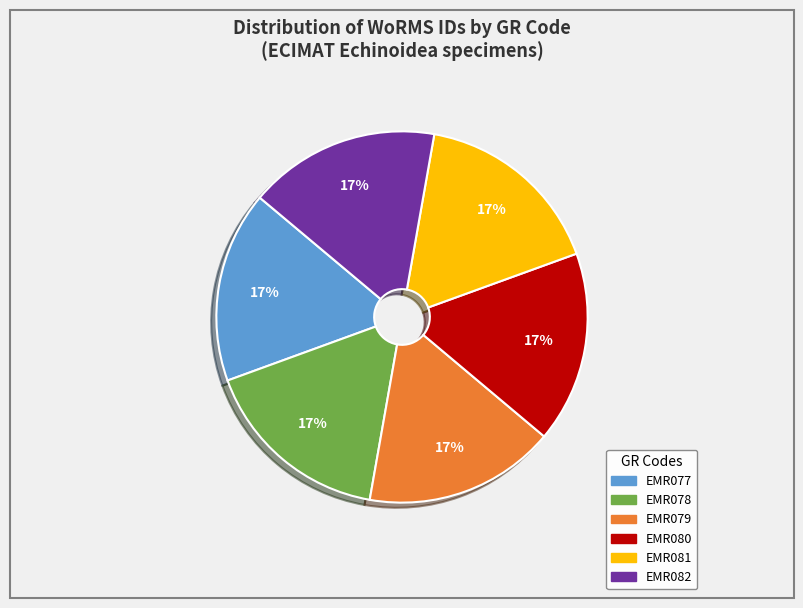

To the nearest percent, what is the combined percentage of EMR081 and EMR080?

33%